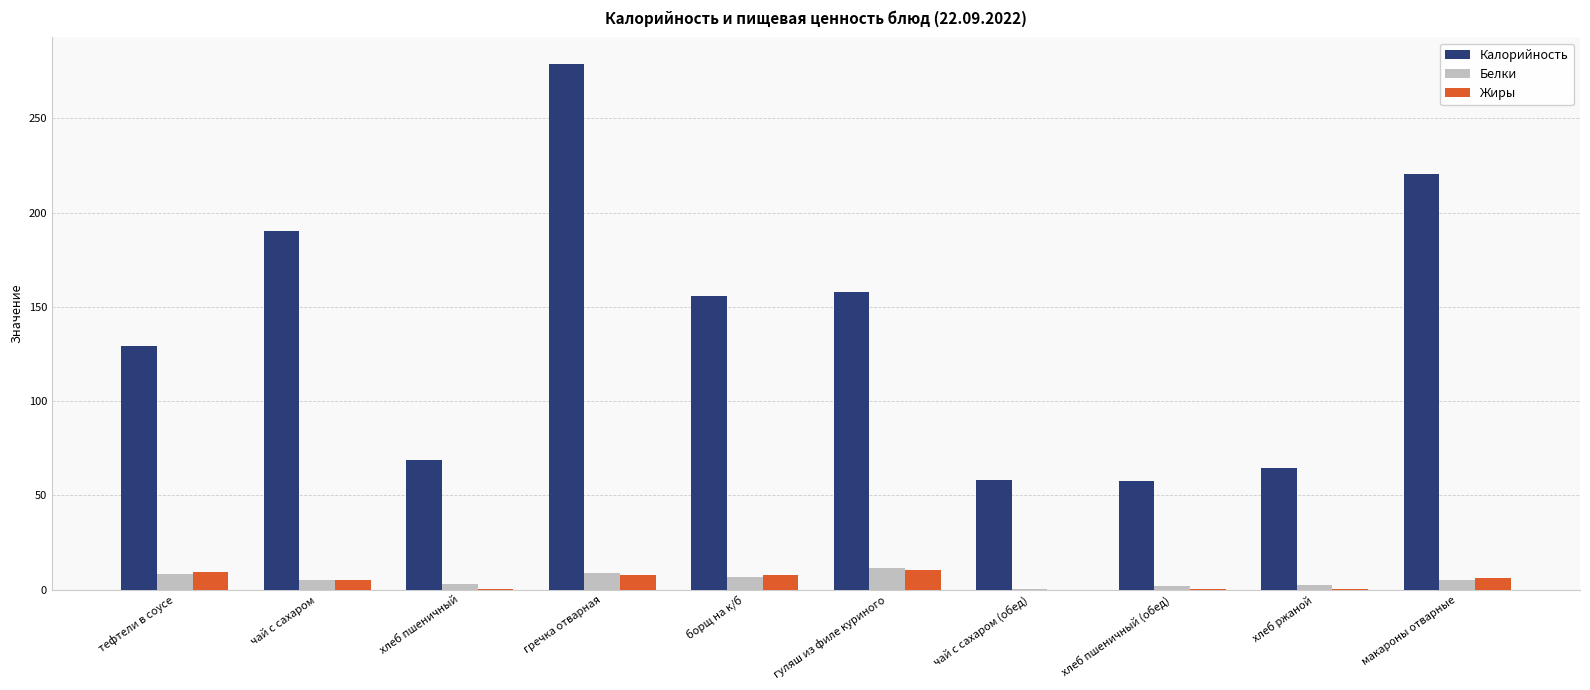

What are all the series names shown in the legend?

Калорийность, Белки, Жиры